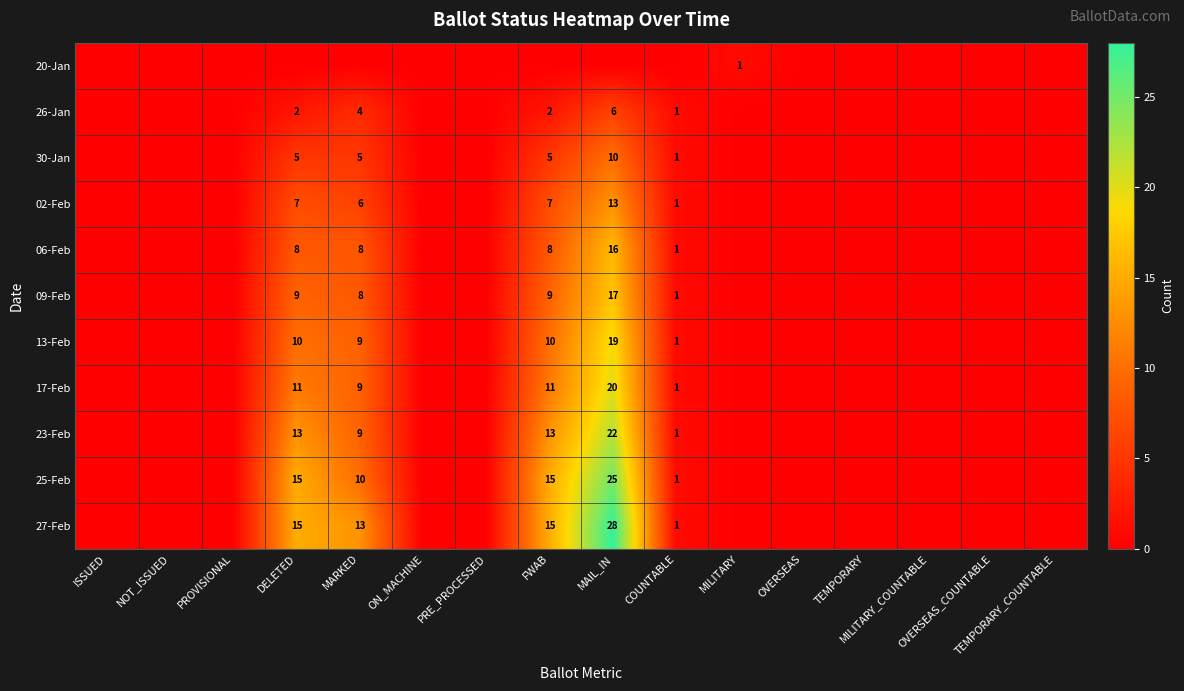

Which series changed the most between MARKED and OVERSEAS?

27-Feb